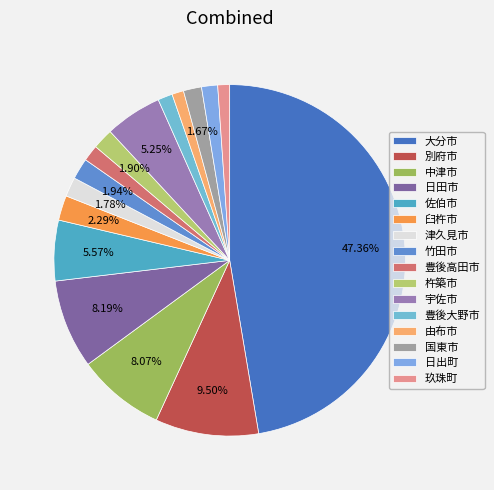

Which category has the biggest portion of the pie?

大分市